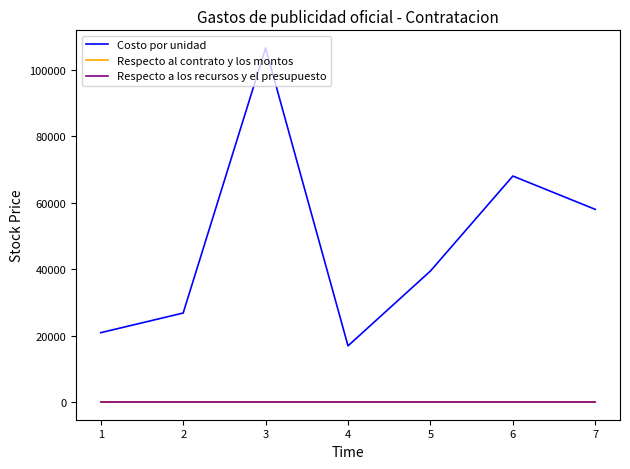

The value of Costo por unidad at 7 is 58000.0. True or false?

True